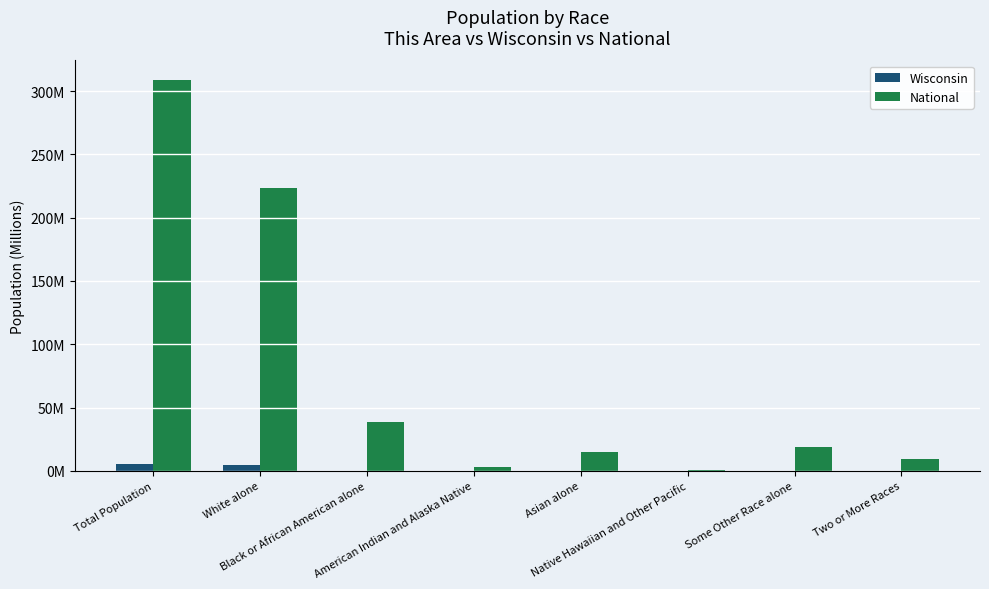

Reading right to left, list all the values displayed in this chart.

Wisconsin: 0.1	0.1	0.0	0.1	0.1	0.0	4.9	5.7
National: 9.0	19.1	0.5	14.7	2.9	38.9	223.6	308.7